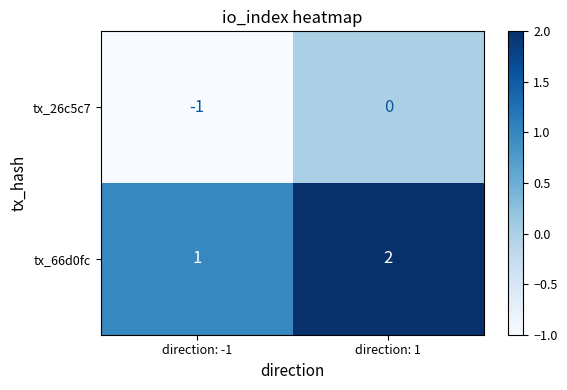

Reading left to right, list all the values displayed in this chart.

tx_26c5c7: -1	0
tx_66d0fc: 1	2